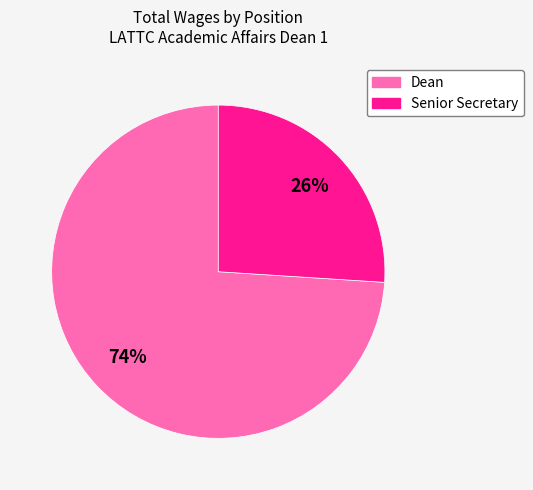

Do Dean and Senior Secretary together represent more than half of the pie?

Yes